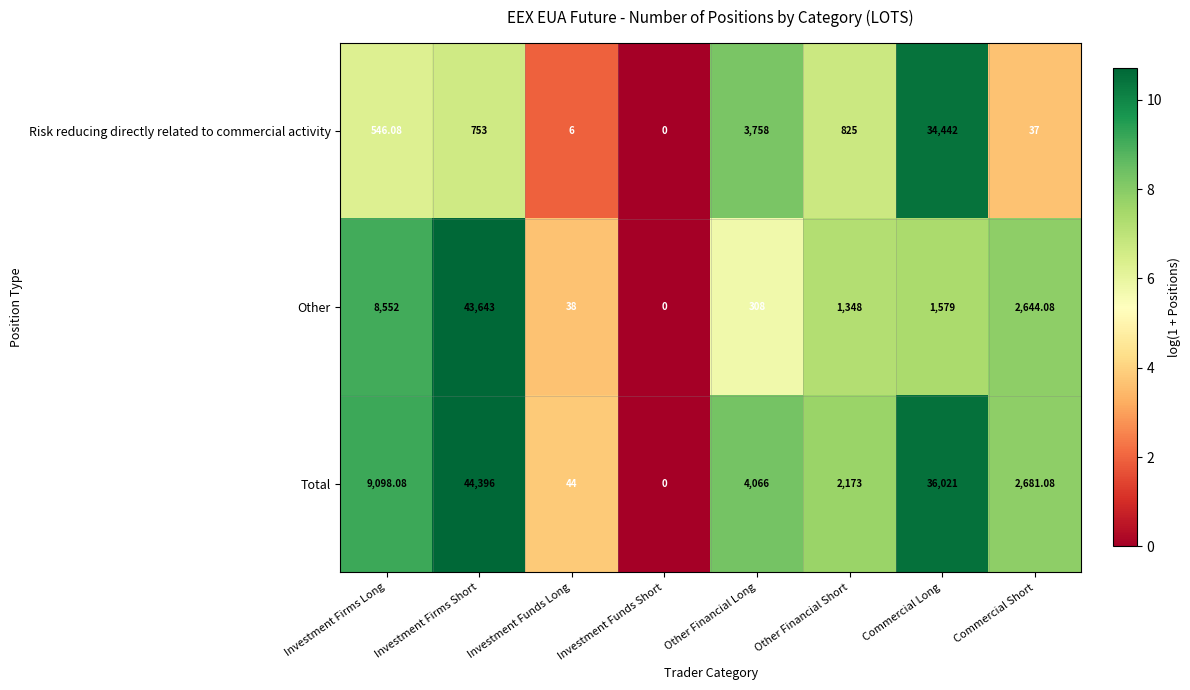

At which category does the chart reach its minimum across all series?

Investment Funds Short